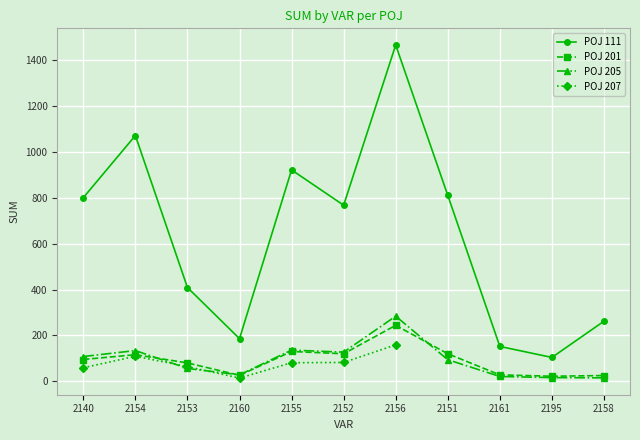

What is the spread (max minus min) of values at 2151?

717.0